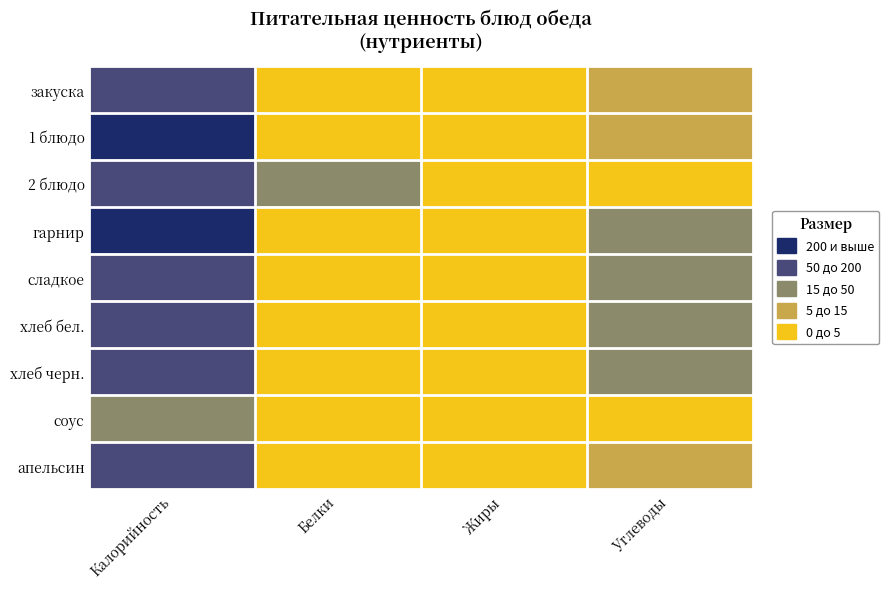

Which series has the largest range (max minus min)?

гарнир